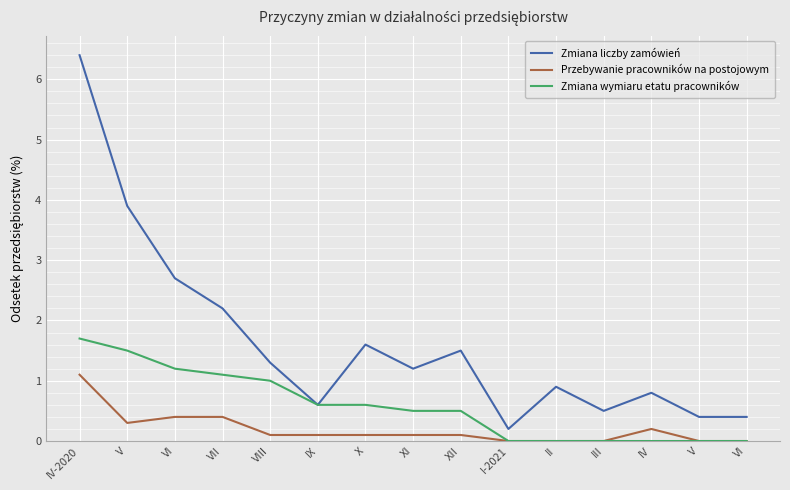

Does the chart display data point markers on the line(s)?

No